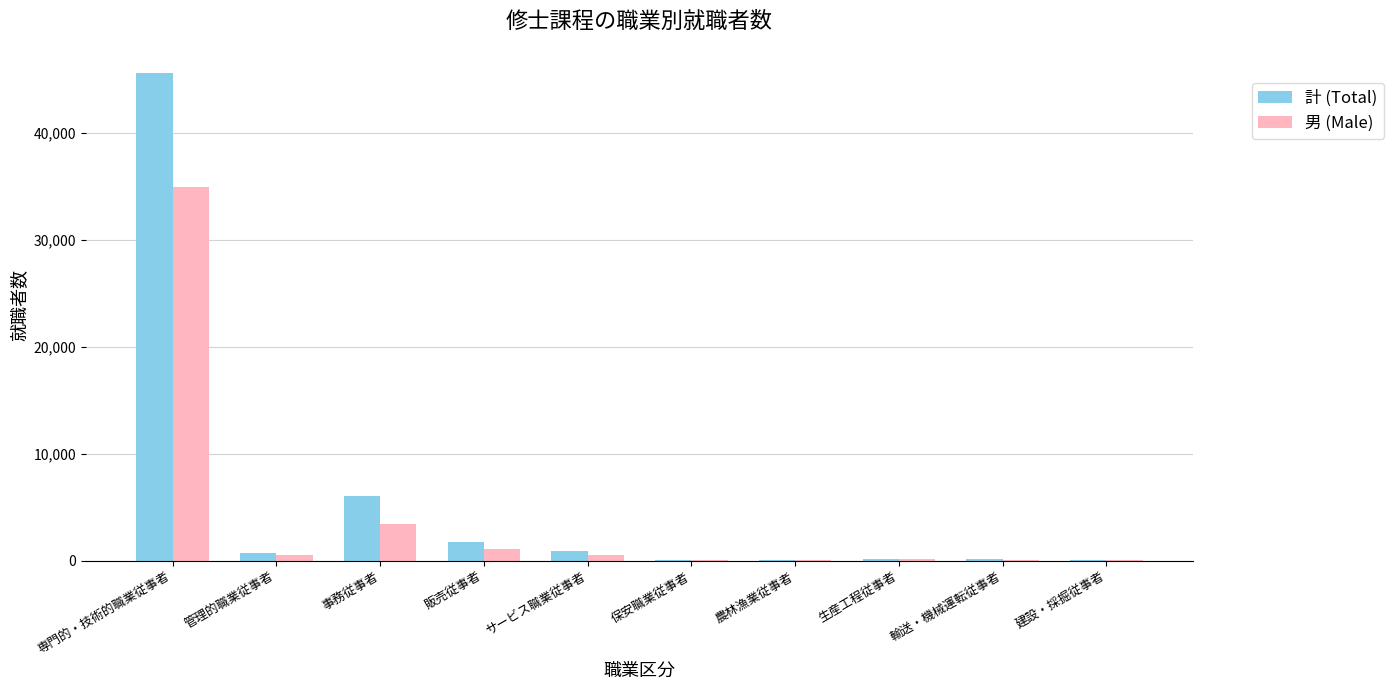

True or false: 男 (Male) has a value of 1048 at 販売従事者.

True